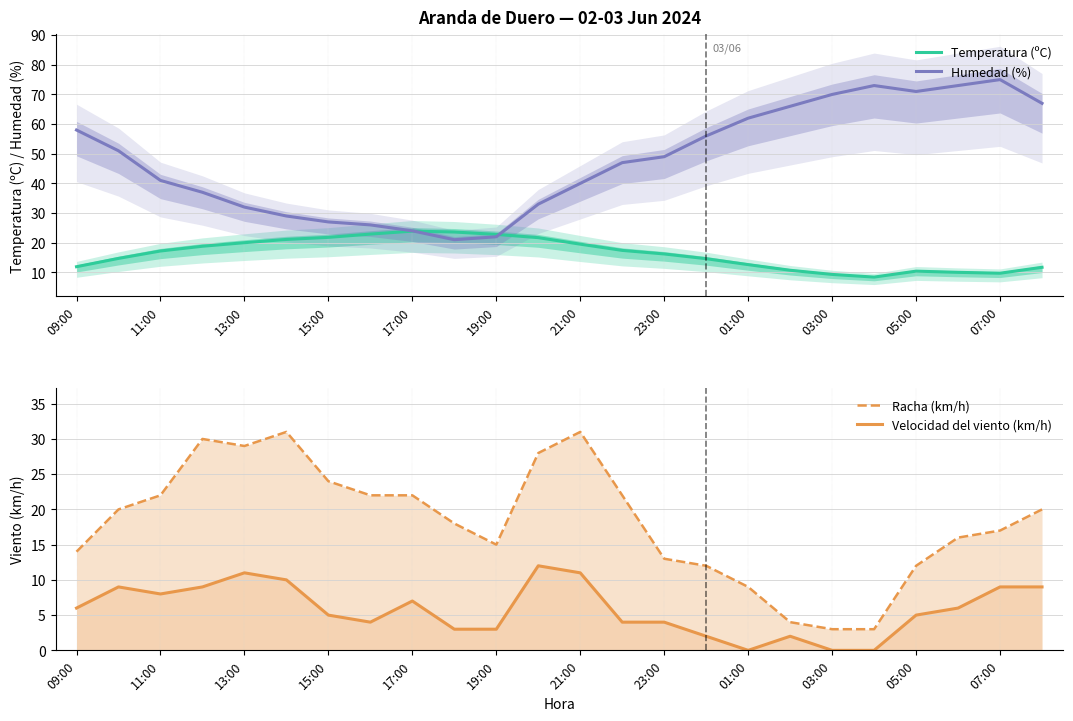

True or false: Velocidad del viento (km/h) has more than 0 interior local peaks.

True